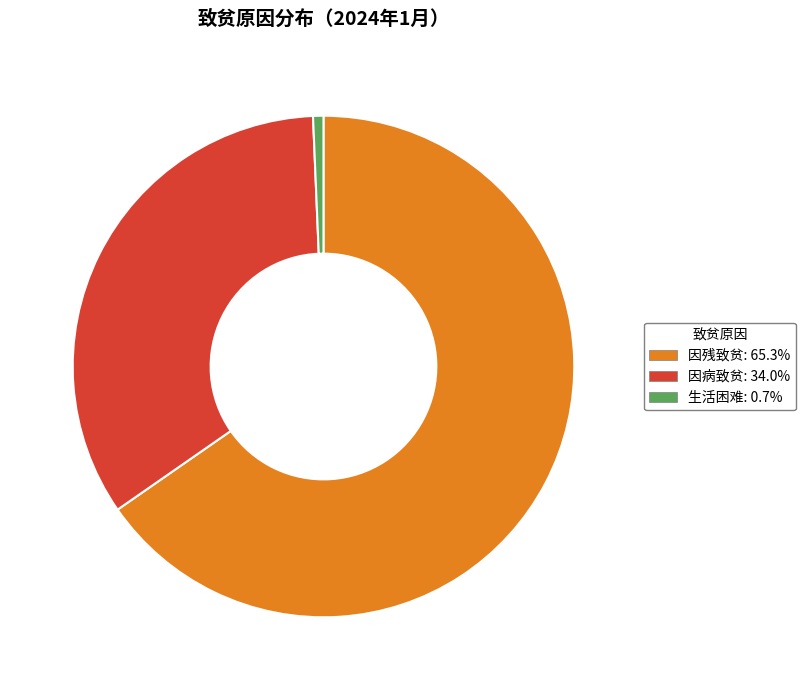

Is it true that 因残致贫 is 65% of the pie?

True